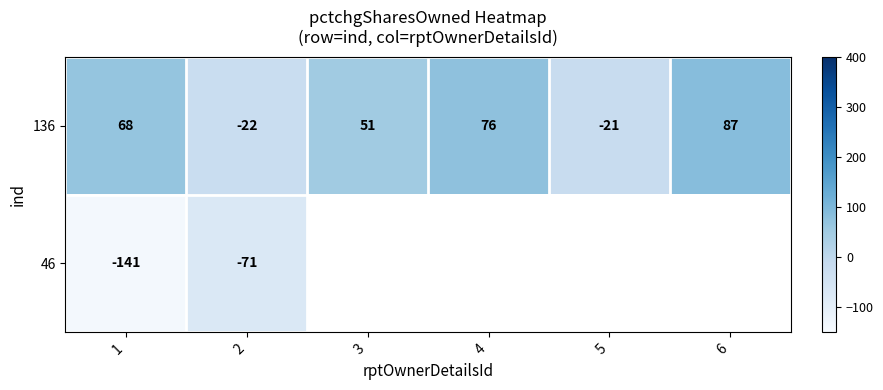

What is the difference between the second highest and minimum values in the 136 series?

98